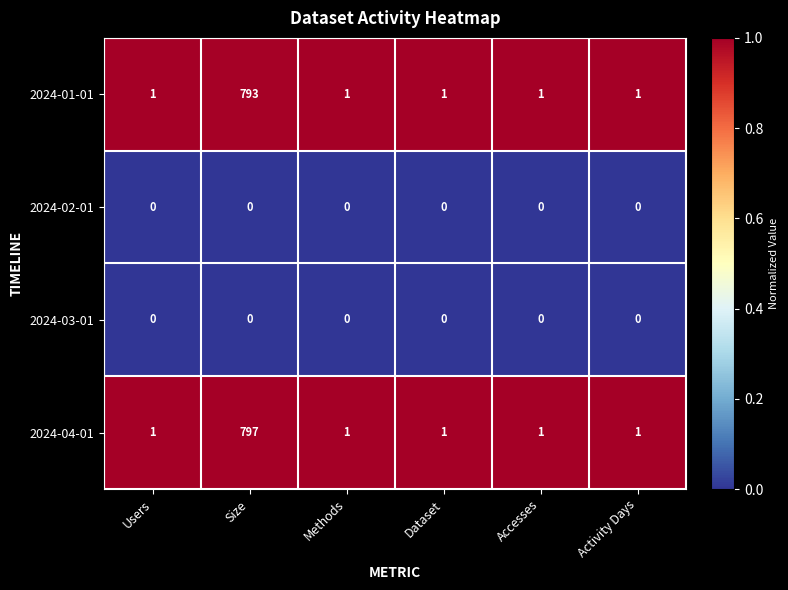

Is it true that 2024-03-01 equals 0 at Methods?

True